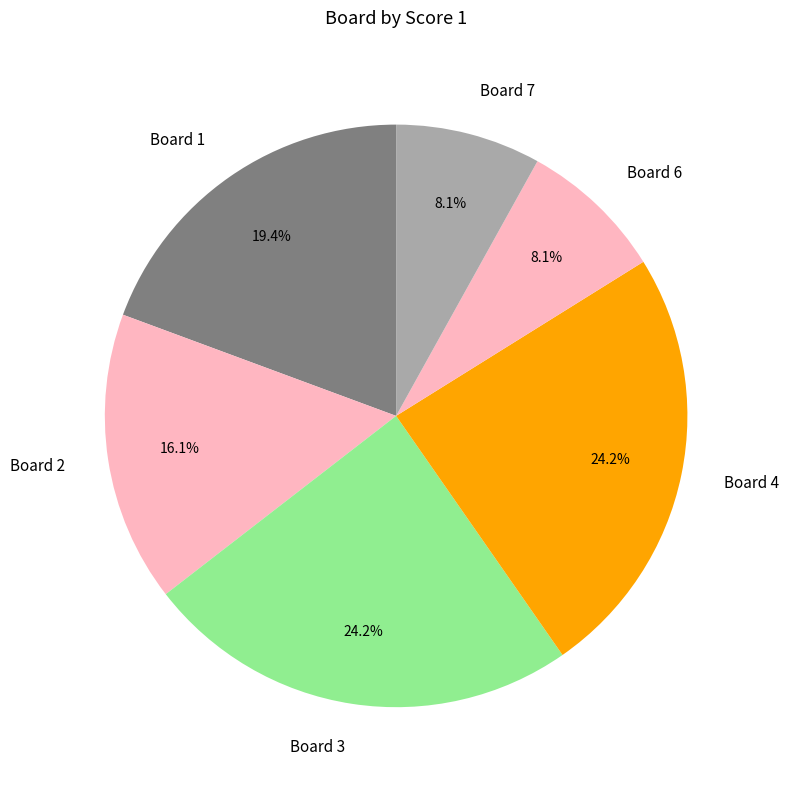

Is there any slice that represents more than half of the pie?

No